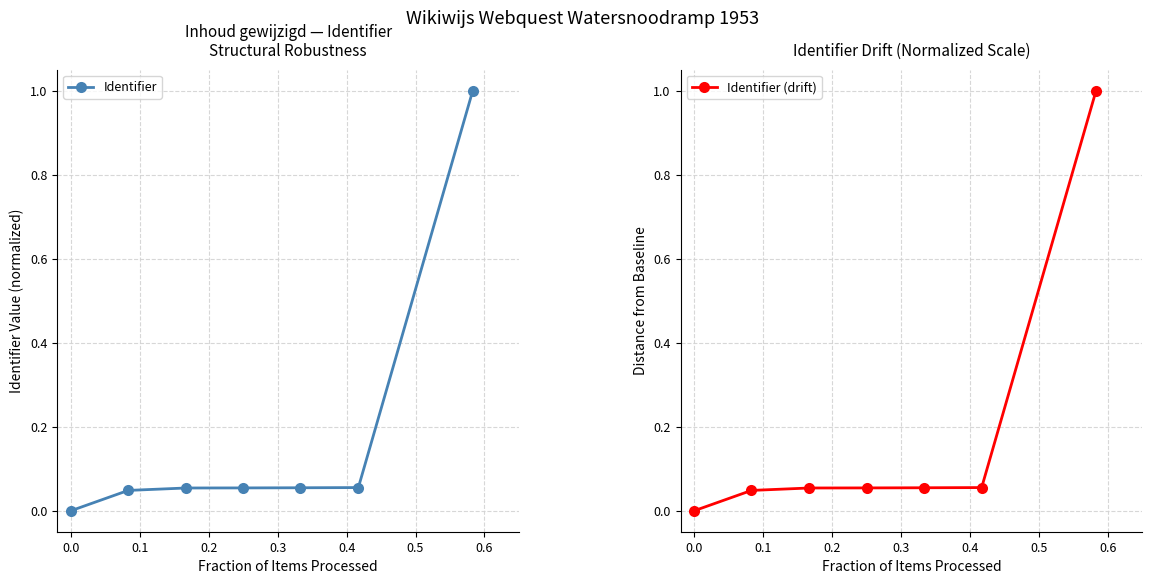

What is the difference between the maximum and second lowest values in the Identifier series?

1.0